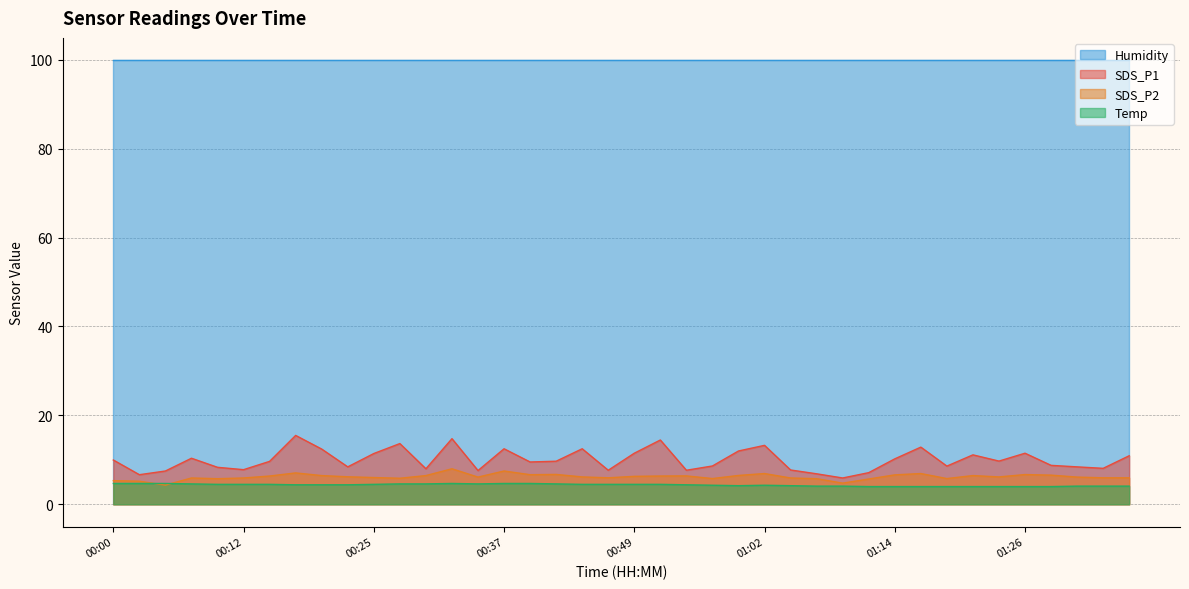

True or false: SDS_P1 and SDS_P2 cross at least once.

False